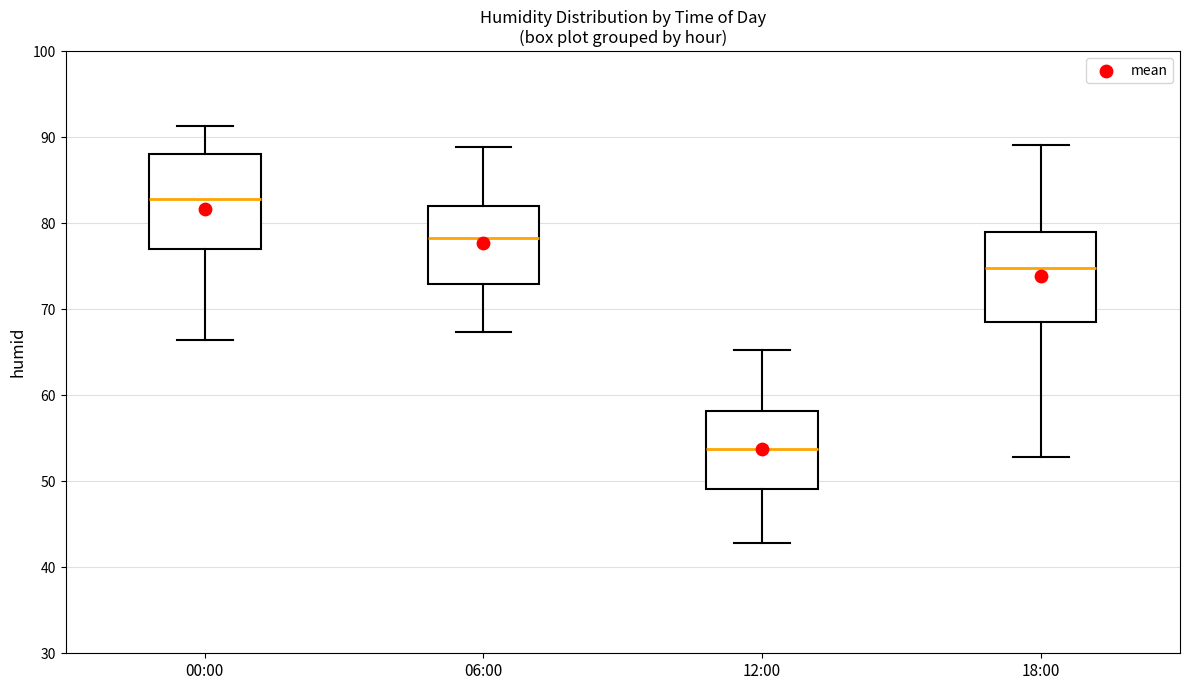

Reading left to right, transcribe this box plot: for each box, give where its median line is, the range the box spans, and where its two whiskers end, as read against the y-axis. The values are not printed on the chart, so give them approximately, as read against the axis.

00:00: median 83, box 77 to 88, whiskers 66 to 91
06:00: median 78, box 73 to 82, whiskers 67 to 89
12:00: median 54, box 49 to 58, whiskers 43 to 65
18:00: median 75, box 69 to 79, whiskers 53 to 89